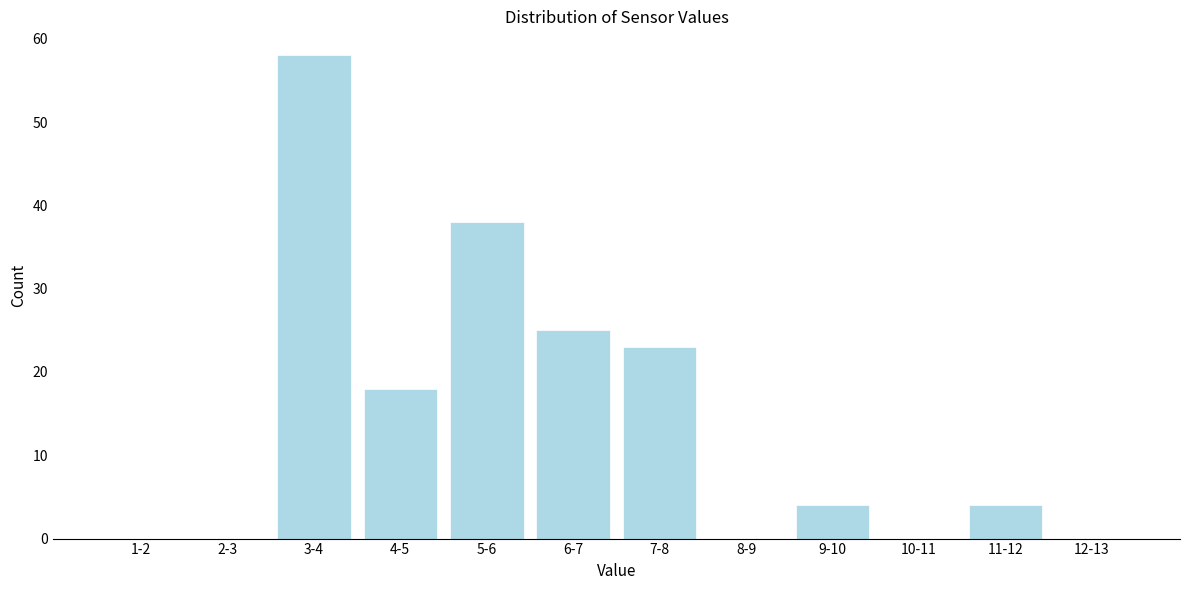

Reading left to right, extract all data points from this chart.

1-2=0	2-3=0	3-4=58	4-5=18	5-6=38	6-7=25	7-8=23	8-9=0	9-10=4	10-11=0	11-12=4	12-13=0